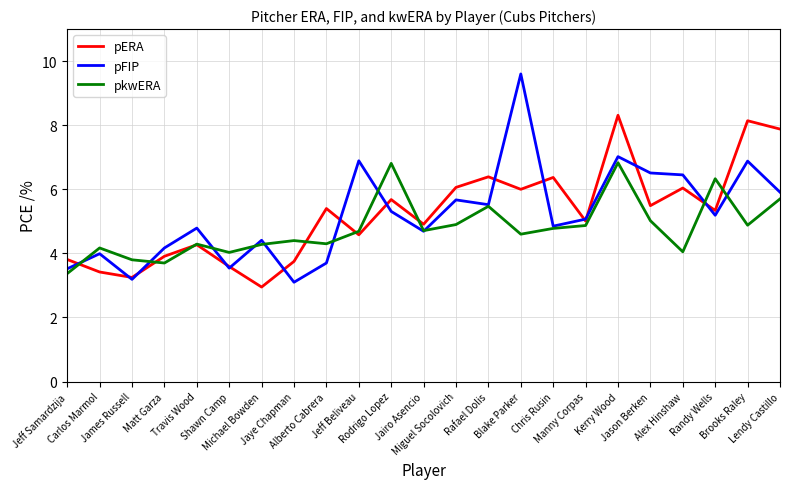

Is the value of pERA at Travis Wood greater than the value of pkwERA at Randy Wells?

No